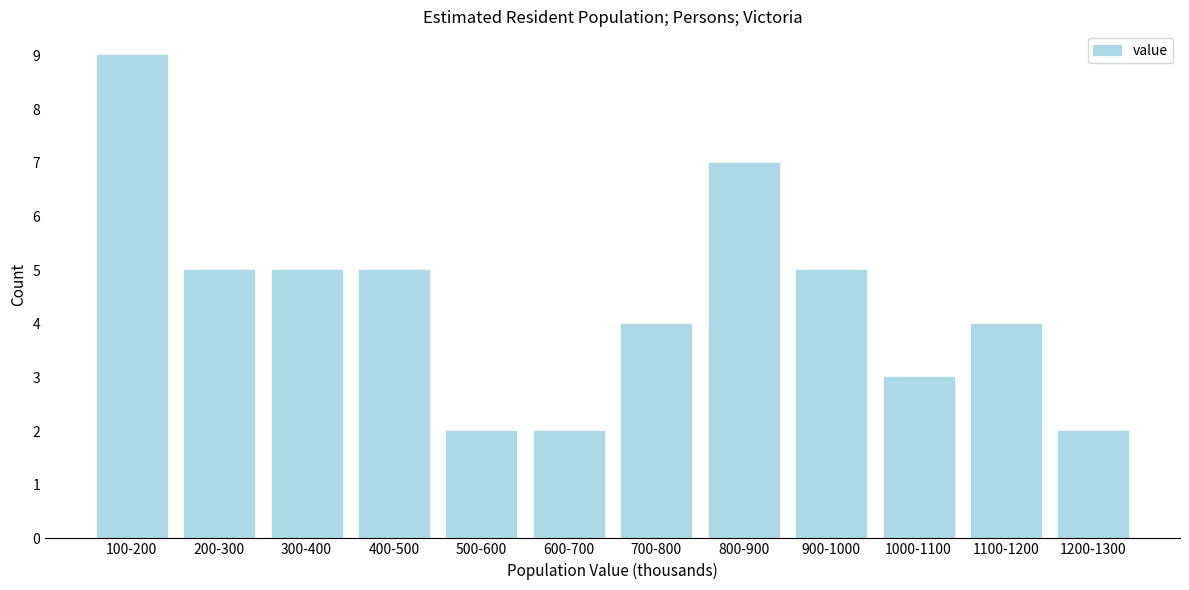

Reading right to left, list all the values displayed in this chart.

1200-1300=2	1100-1200=4	1000-1100=3	900-1000=5	800-900=7	700-800=4	600-700=2	500-600=2	400-500=5	300-400=5	200-300=5	100-200=9